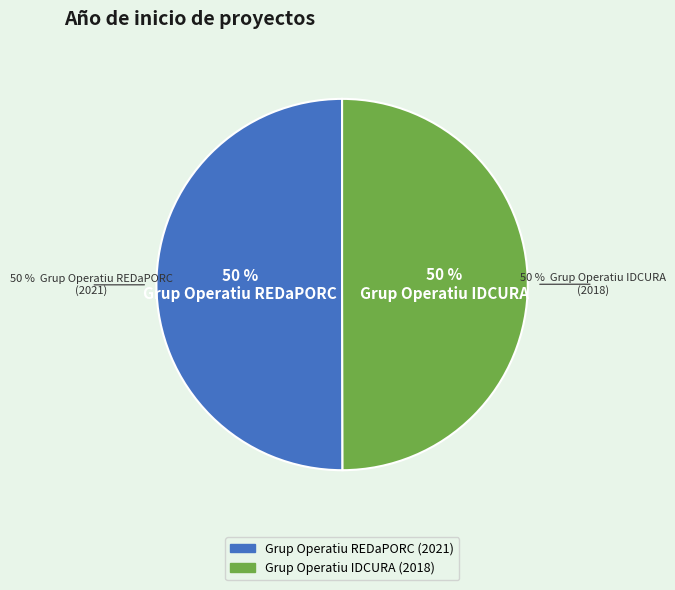

To the nearest percent, what portion does Grup Operatiu IDCURA represent?

50%